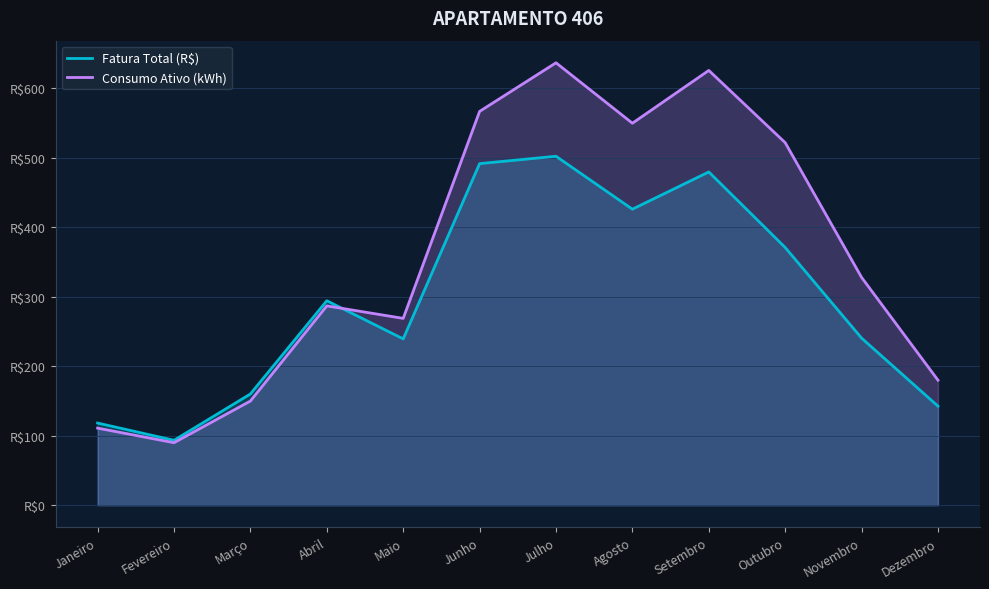

Which series has the largest range (max minus min)?

Consumo Ativo (kWh)